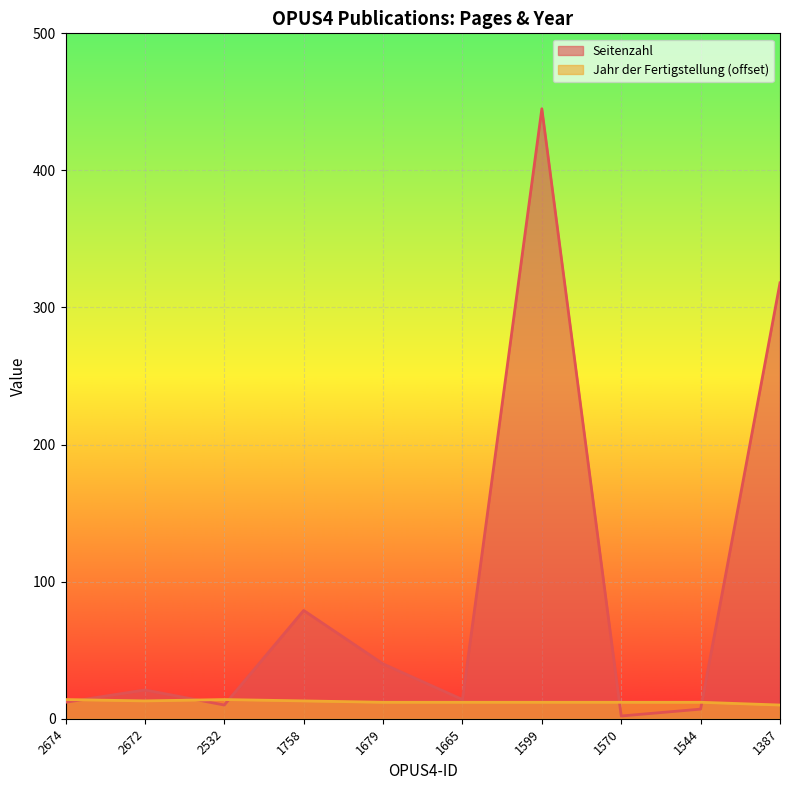

Rank the categories by Seitenzahl value from highest to lowest.

1599, 1387, 1758, 1679, 2672, 1665, 2674, 2532, 1544, 1570